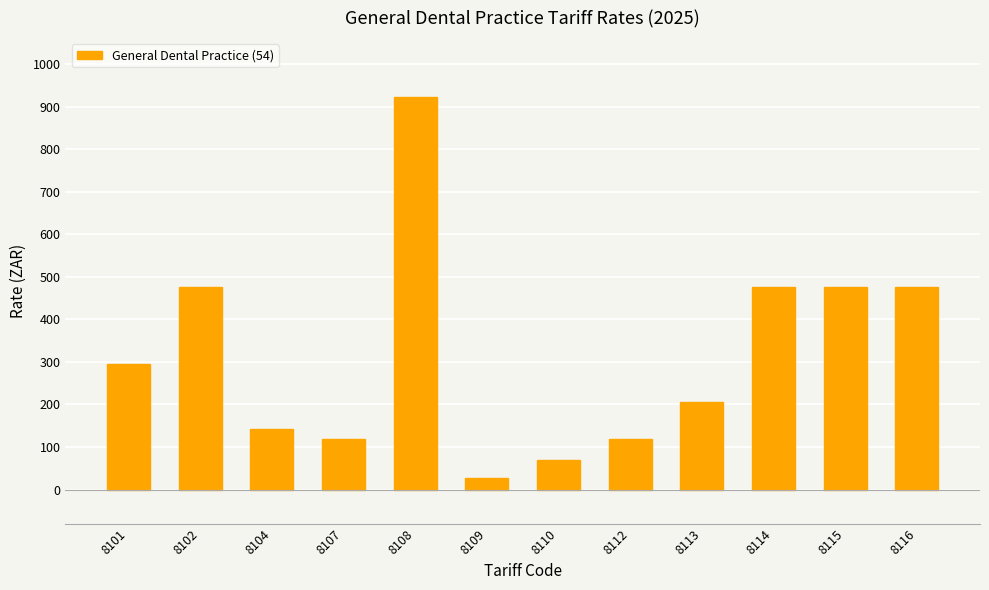

What is the change in value from 8109 to 8112?

+92.8